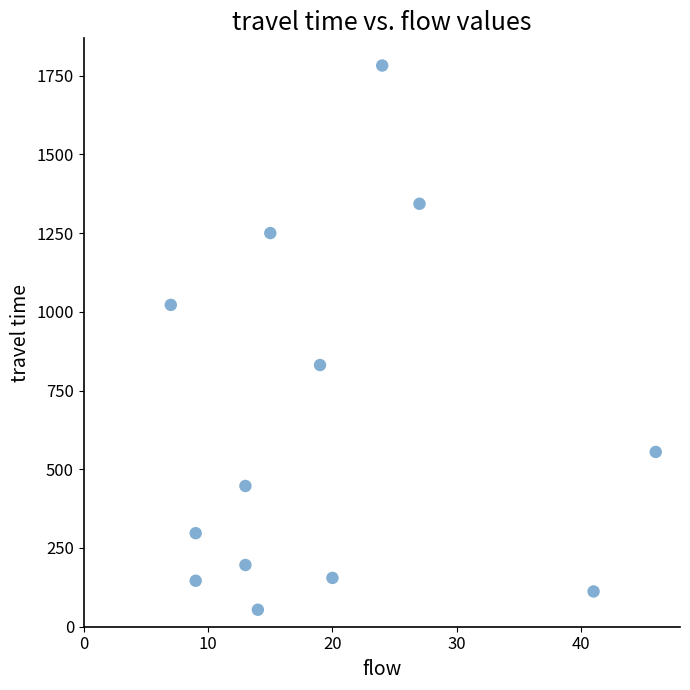

What is the range of Y values (max minus min)?

1728